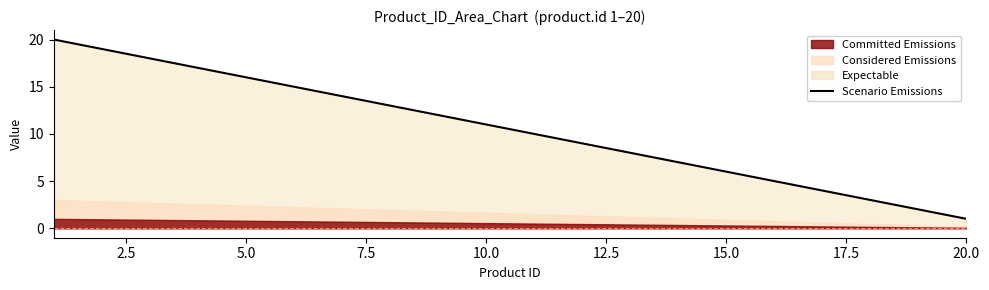

What is the value of the 15th point from the left?

6